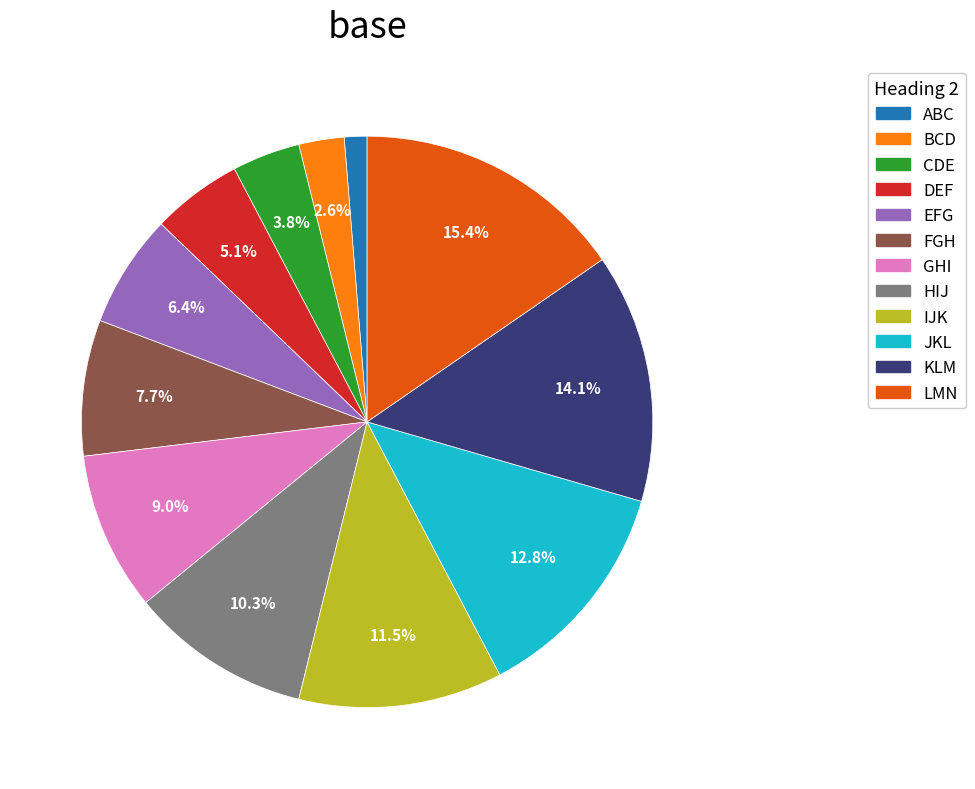

To the nearest percent, what is the difference between the largest and smallest slice percentages?

14%